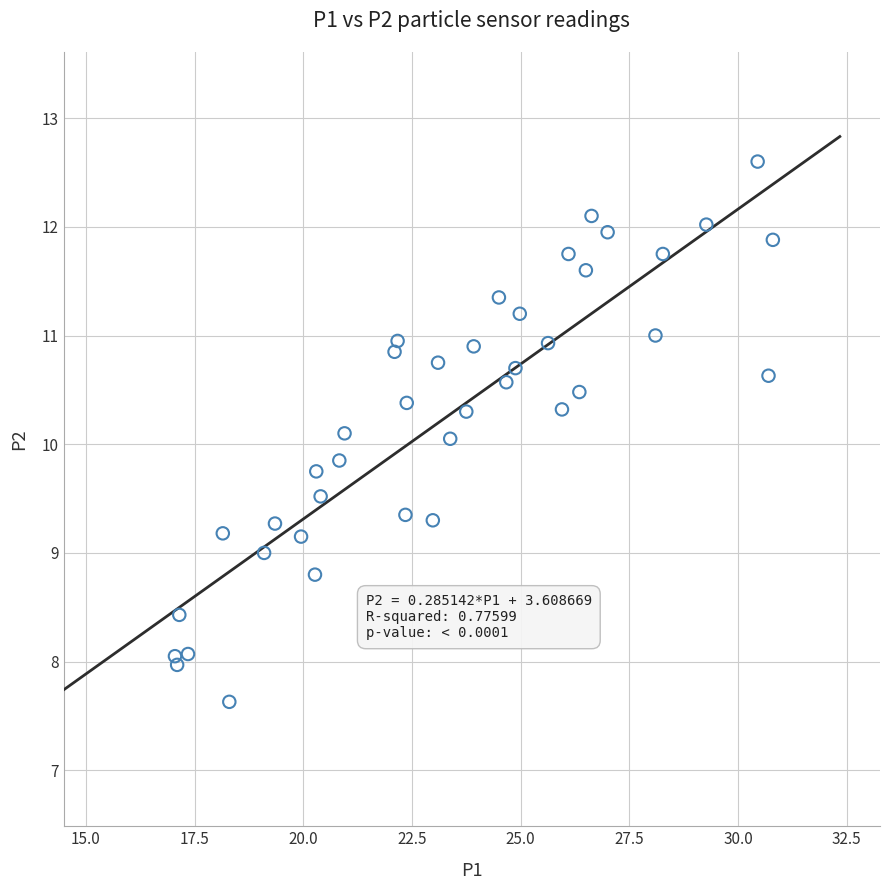

What is the range of Y values (max minus min)?

5.0